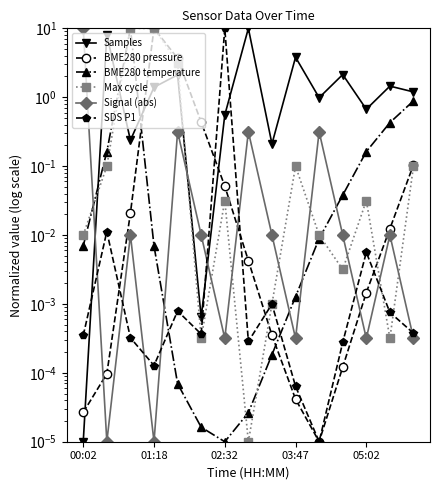

The value of BME280 temperature at 03:47 is 0.0. True or false?

True